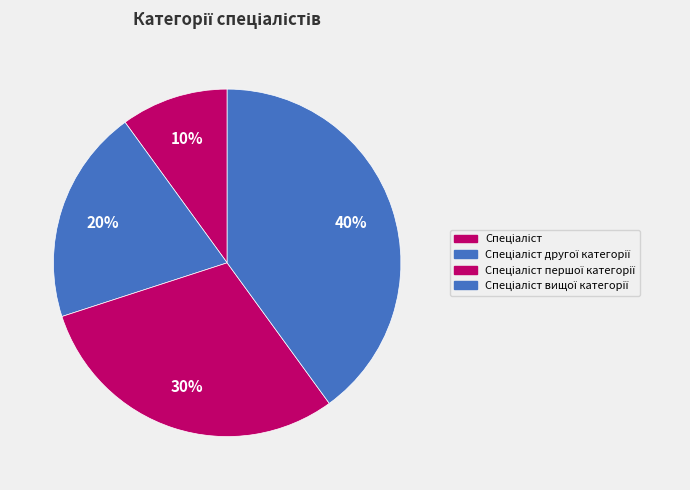

Count the number of slices in the pie.

4